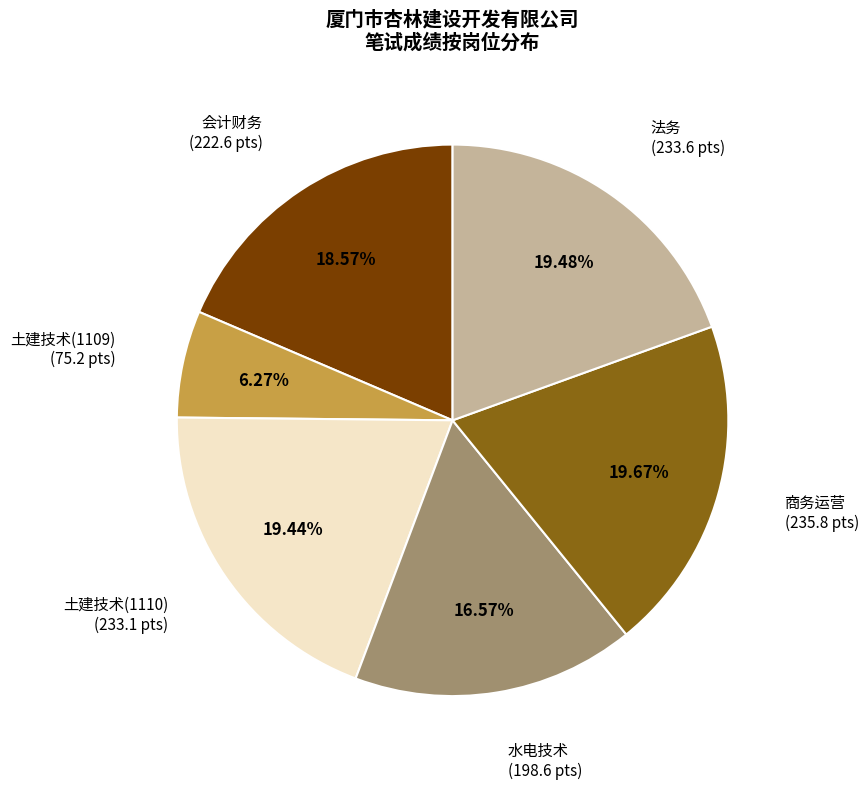

Does any single category account for the majority?

No